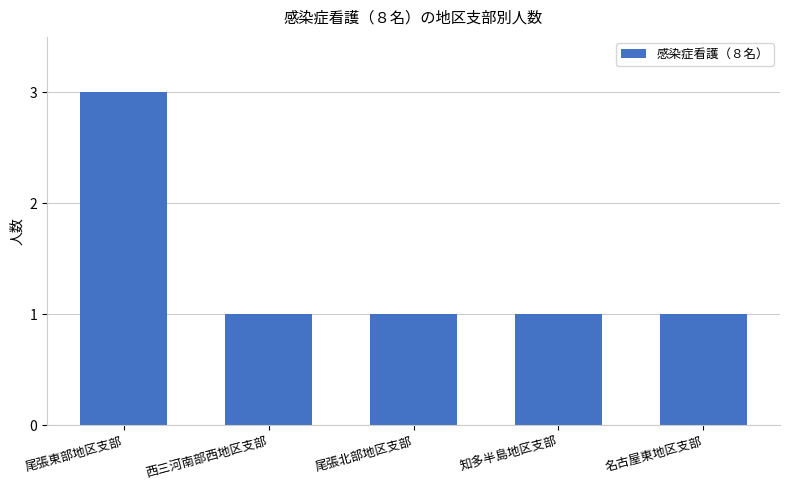

What is the difference between the values at 尾張北部地区支部 and 尾張東部地区支部?

2